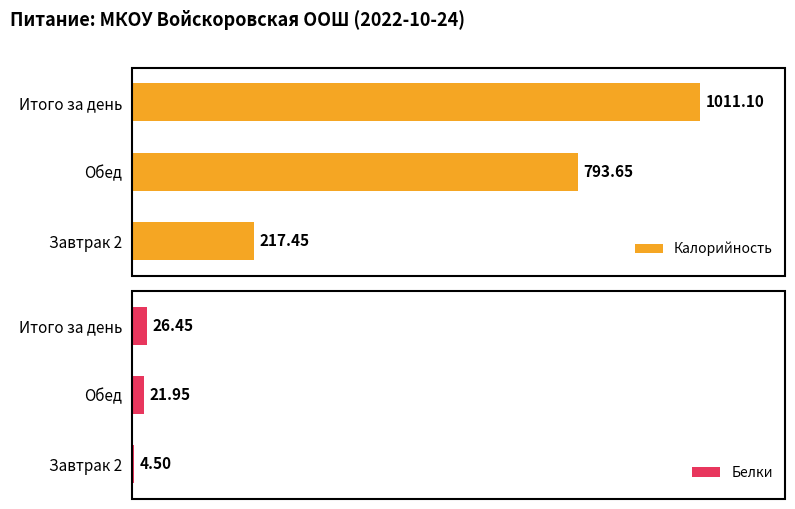

Where is Белки nearest to the value 15?

Обед